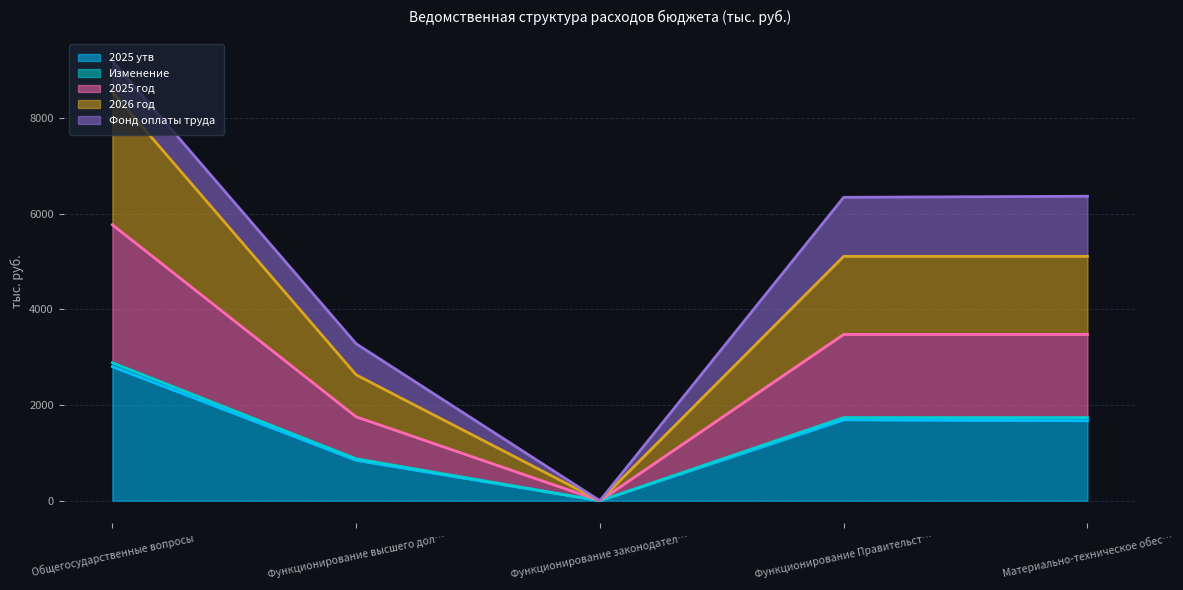

The 2025 утв series shows 845.0 at Функционирование высшего дол…. True or false?

True